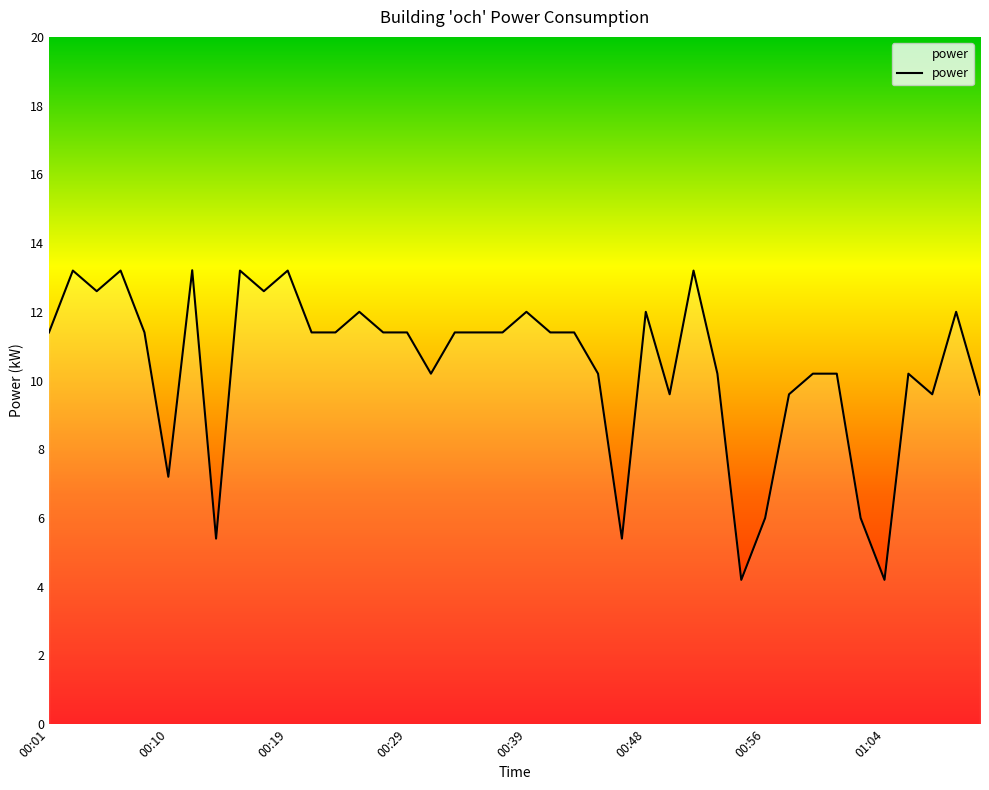

What is the difference between the maximum and minimum values?

9.0